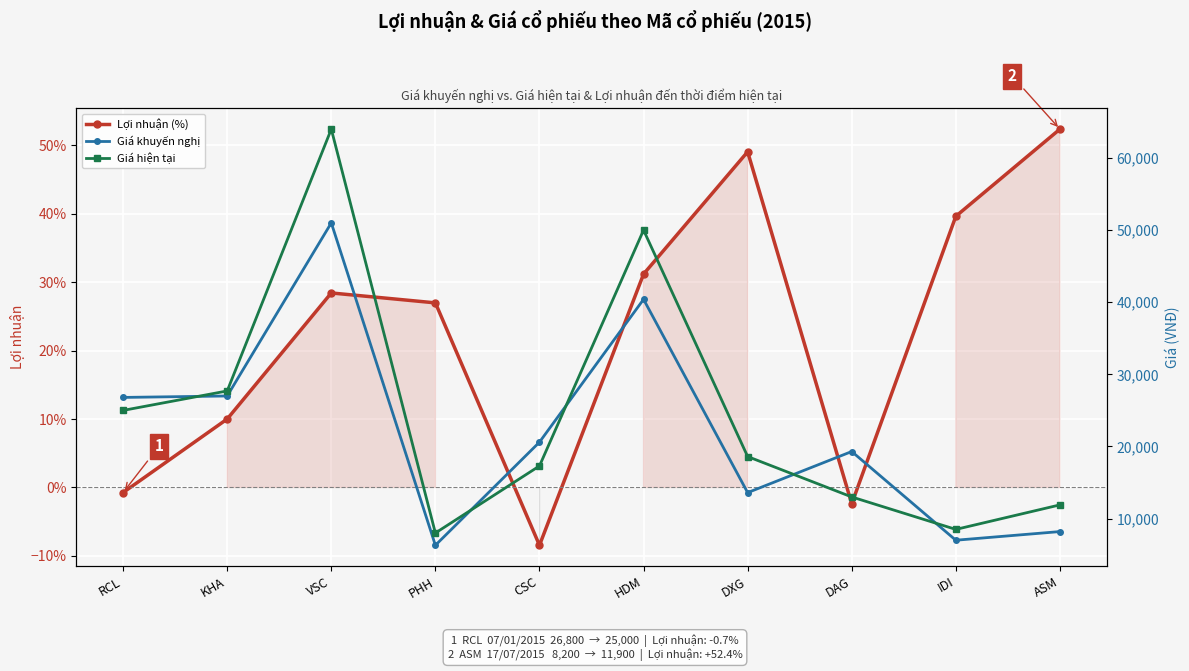

What is the label of the 8th point from the left?

DAG